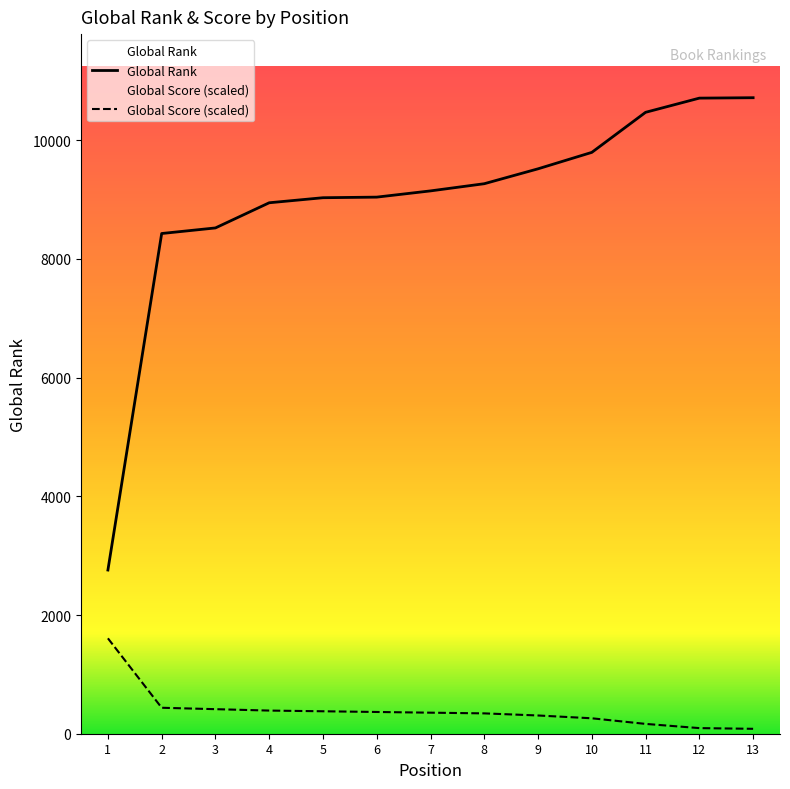

What is the sum of the Global Score values at 5 and 9?

685.5